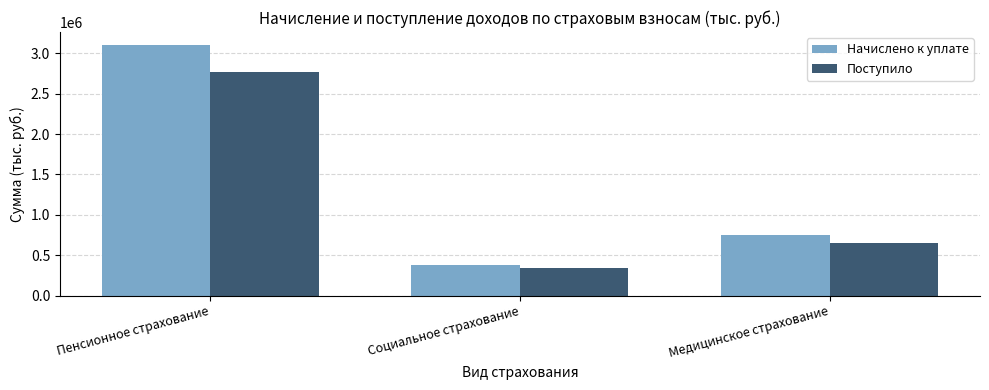

At which label does Начислено к уплате reach its minimum?

Социальное страхование